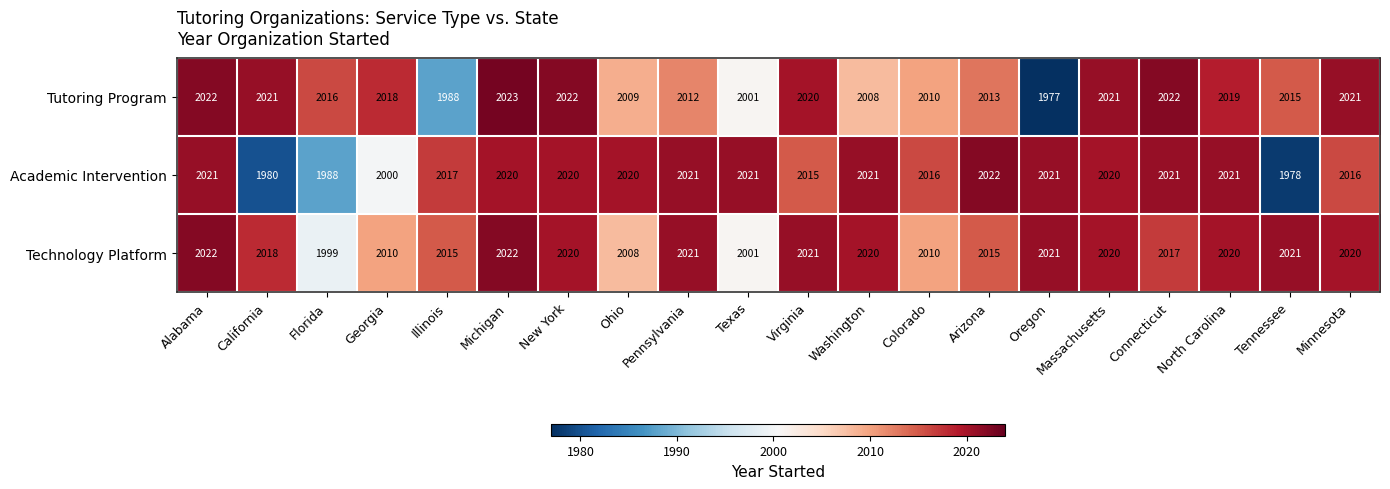

What is the total value across all series at Texas?

6023